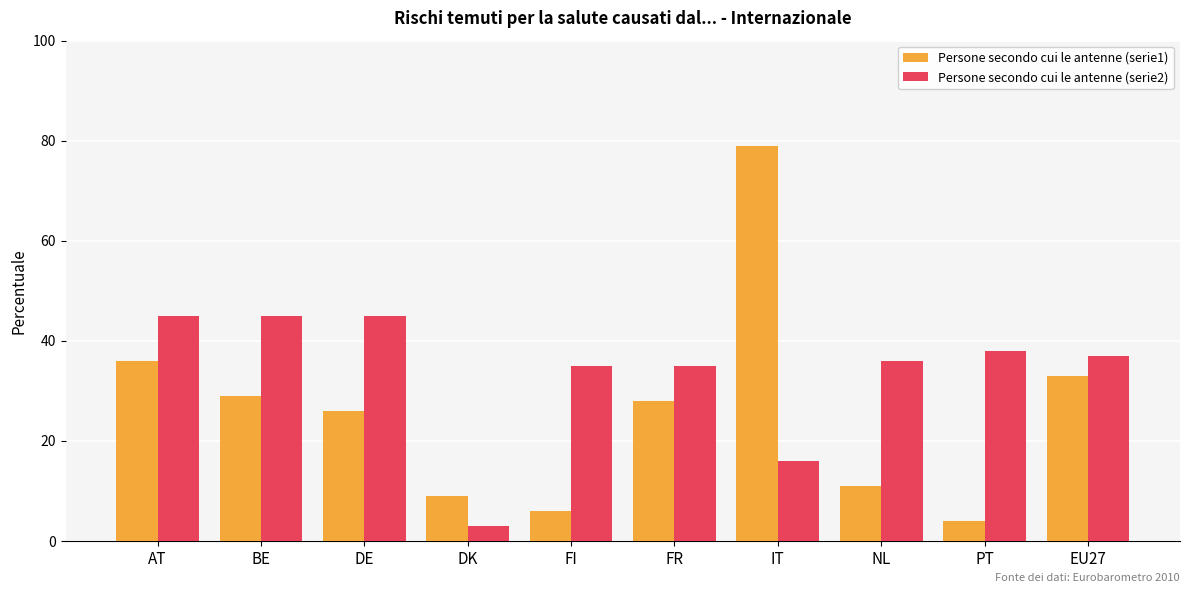

Which category has the lowest value across all series?

DK